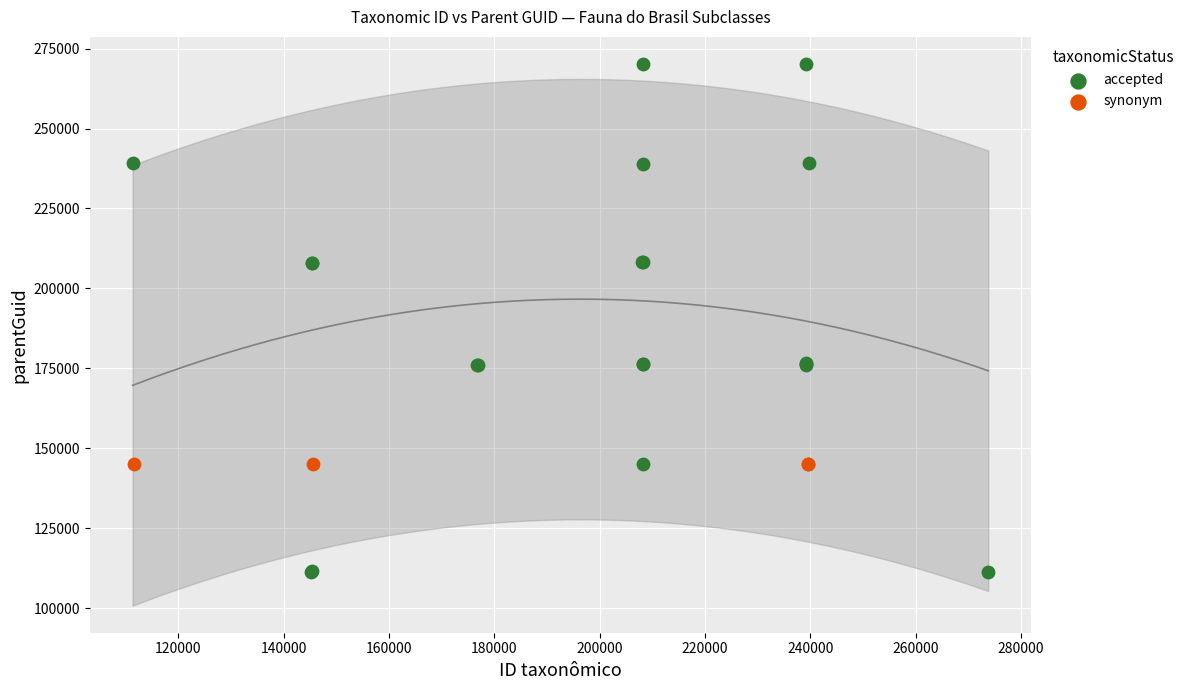

Which series reaches the minimum Y coordinate?

accepted